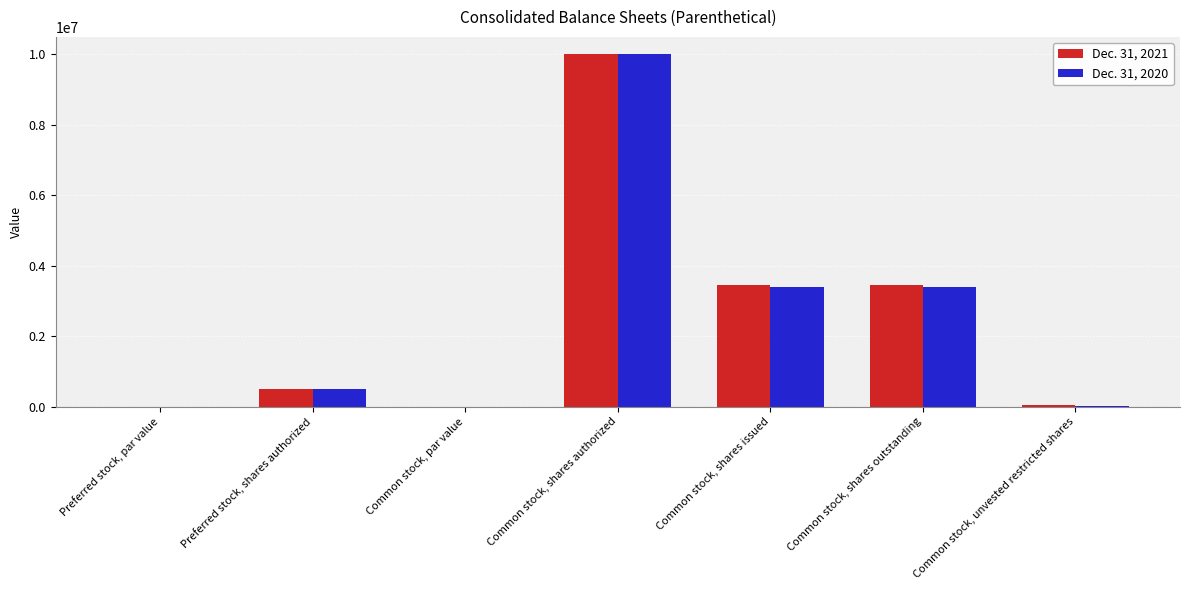

Does the chart contain stacked bars?

No